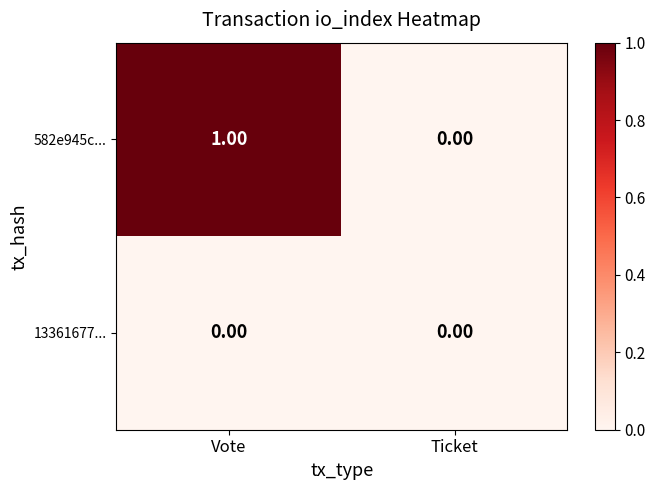

What is the difference between the highest and lowest values at Vote?

1